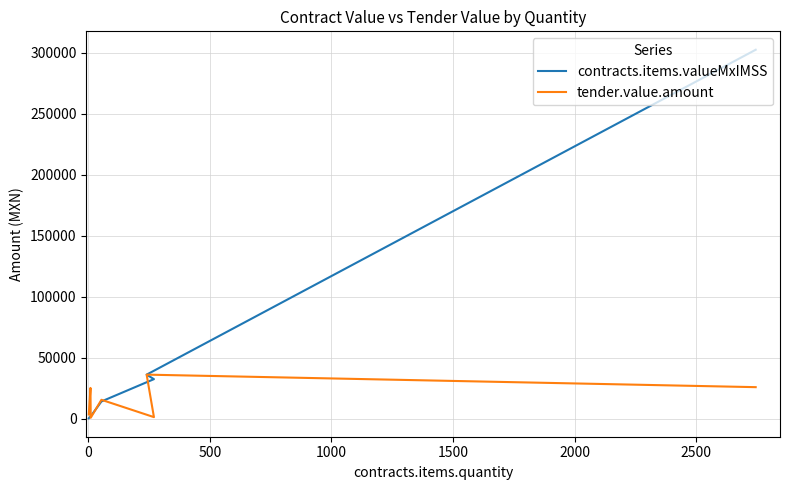

How many interior local valleys does the tender.value.amount series have?

2